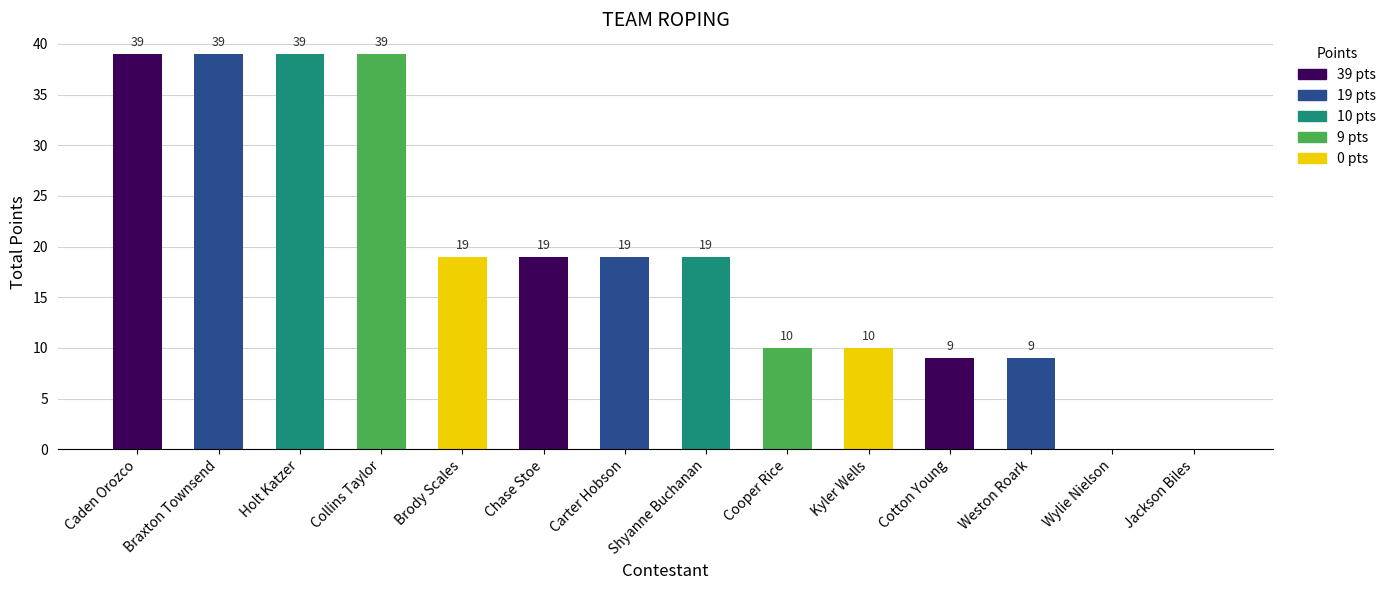

What is the greatest value displayed?

39